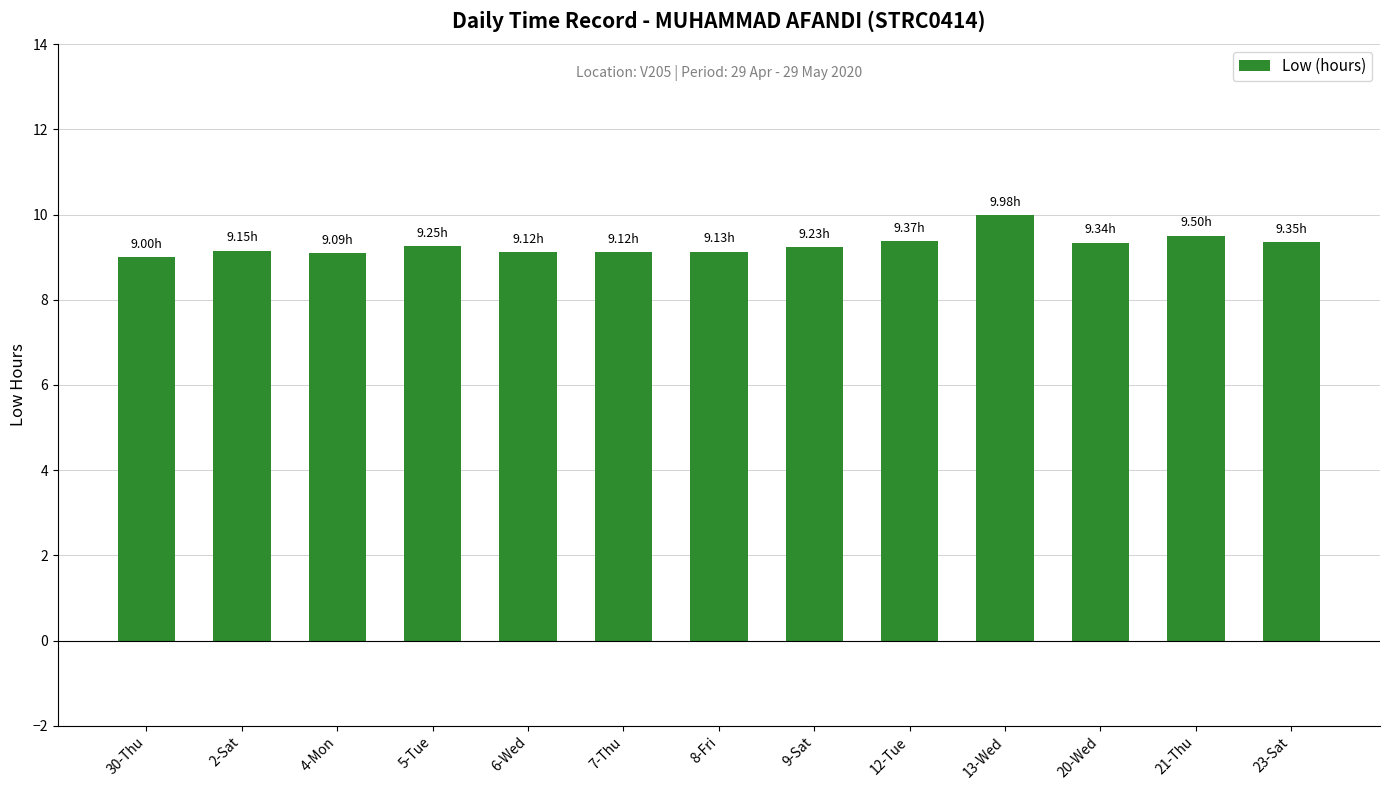

Between 9-Sat and 13-Wed, which is larger?

13-Wed